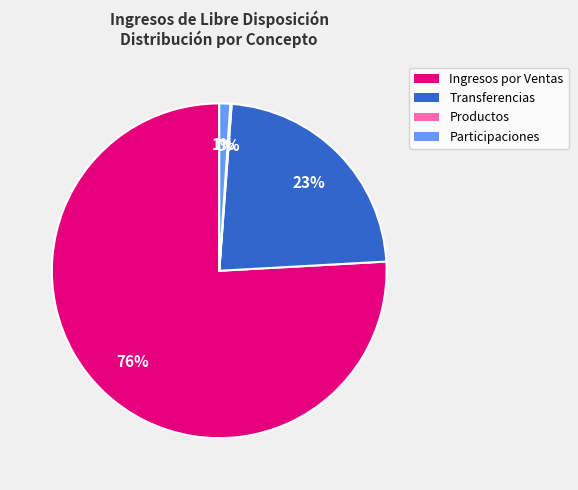

To the nearest percent, what is the difference between the largest and smallest slice percentages?

76%